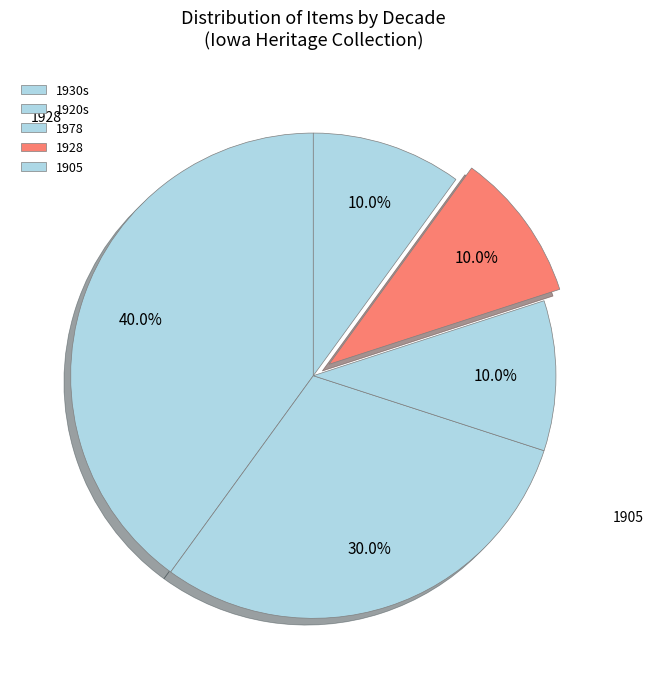

How many slices are in this pie chart?

5